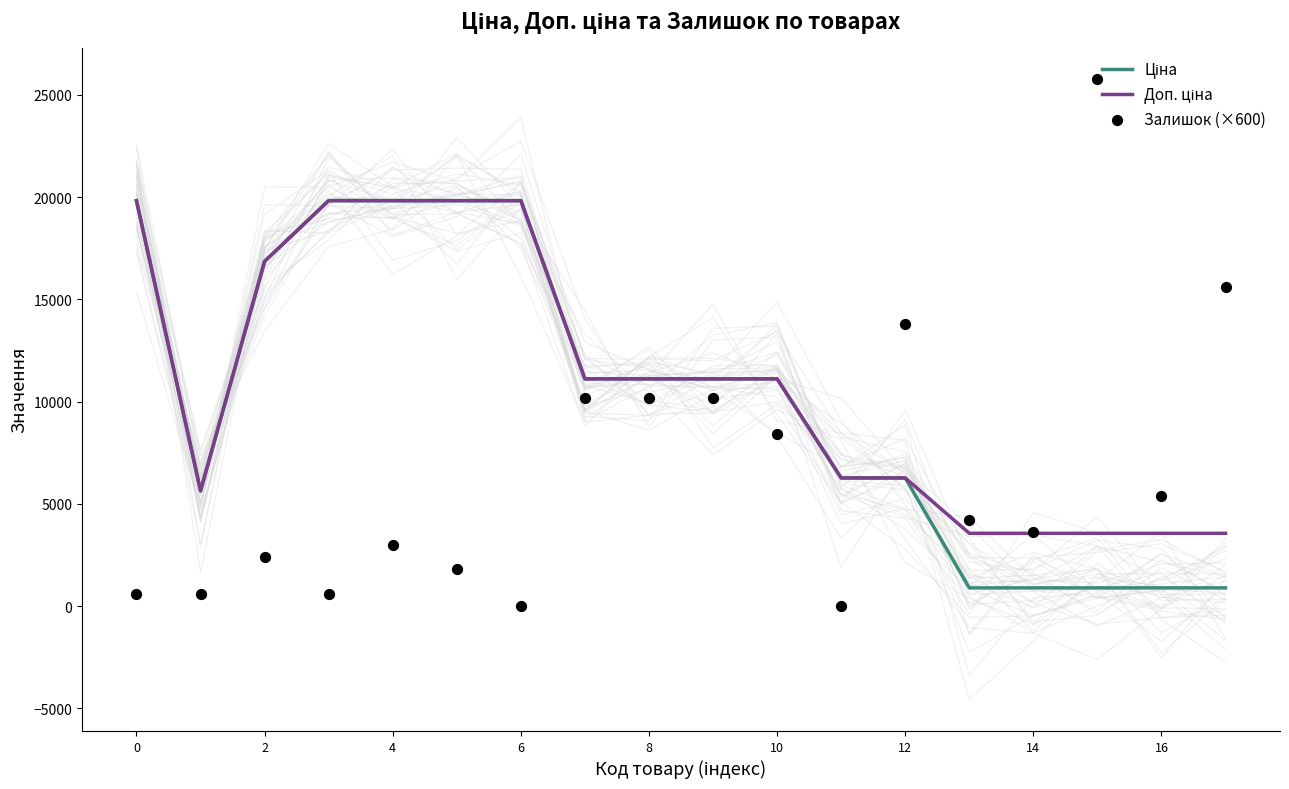

At how many categories does at least one series exceed 24501?

1